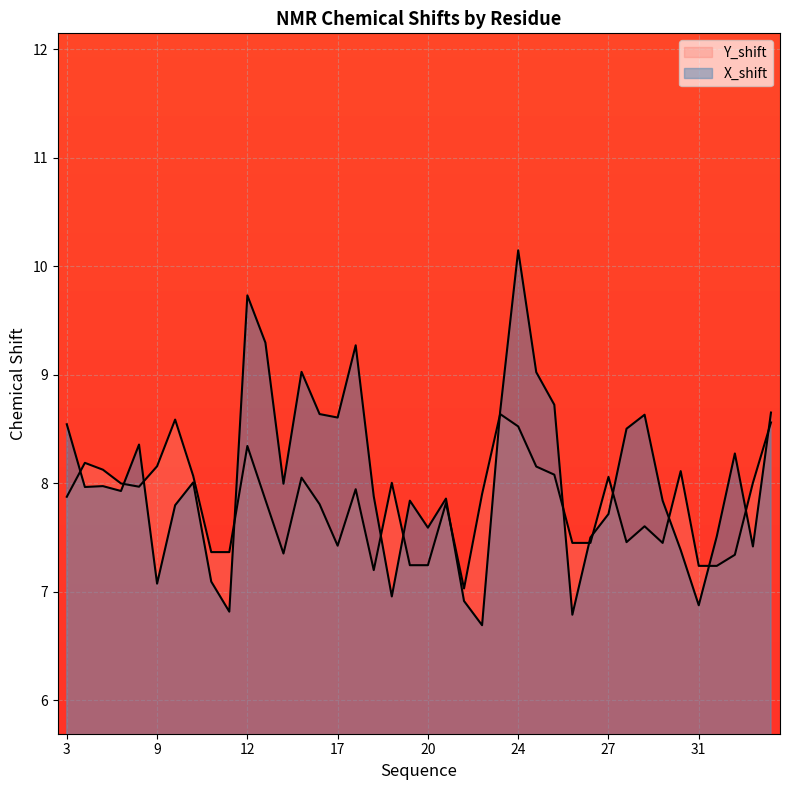

What is the average value of the Y_shift series?

7.8